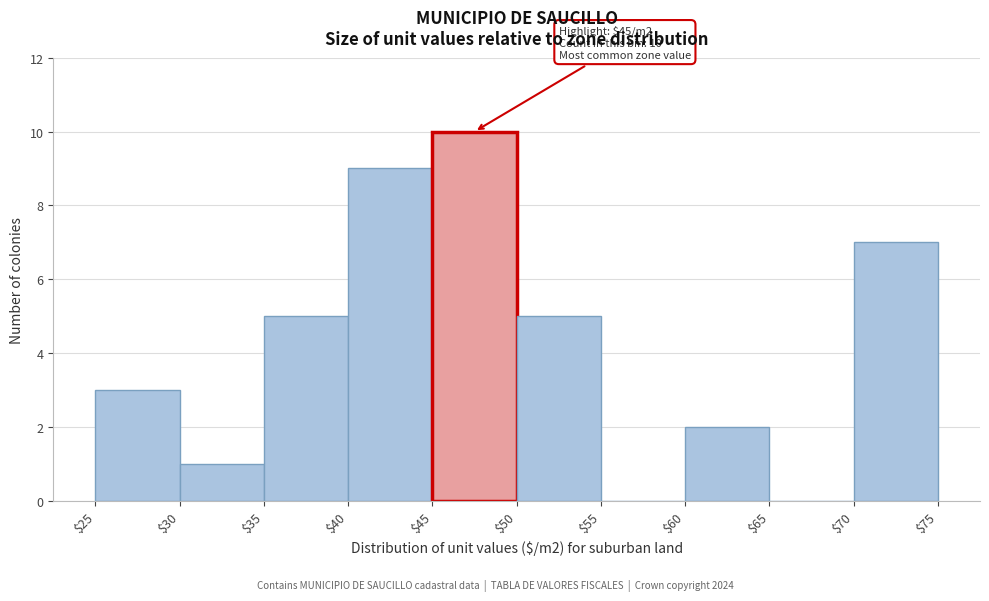

Which range on the x-axis has the tallest bar?

$45 to $50